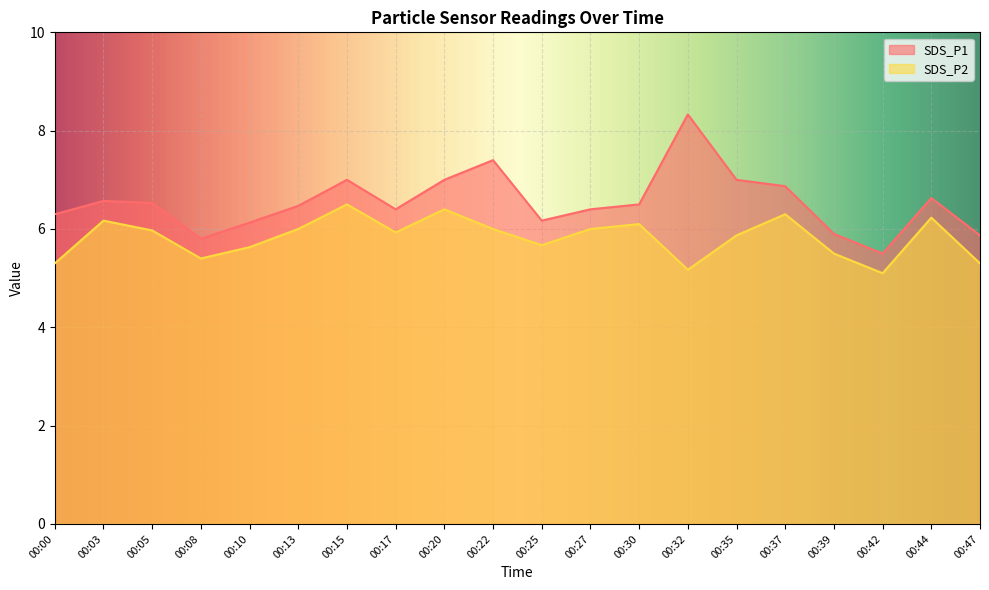

Reading left to right, transcribe all the data shown in this chart.

SDS_P1: 6.3	6.6	6.5	5.8	6.1	6.5	7.0	6.4	7.0	7.4	6.2	6.4	6.5	8.3	7.0	6.9	5.9	5.5	6.6	5.9
SDS_P2: 5.3	6.2	6.0	5.4	5.6	6.0	6.5	5.9	6.4	6.0	5.7	6.0	6.1	5.2	5.9	6.3	5.5	5.1	6.2	5.3